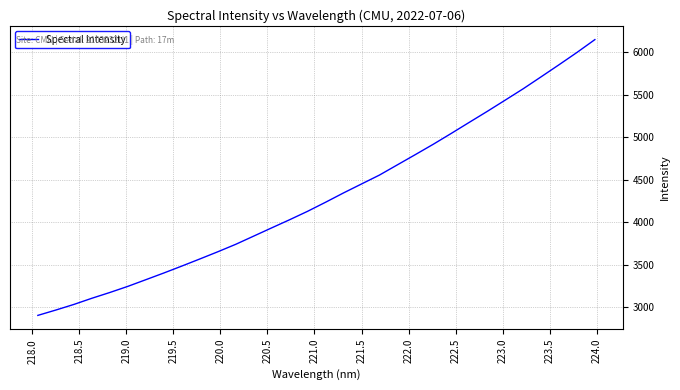

How many values are below 4233?

16